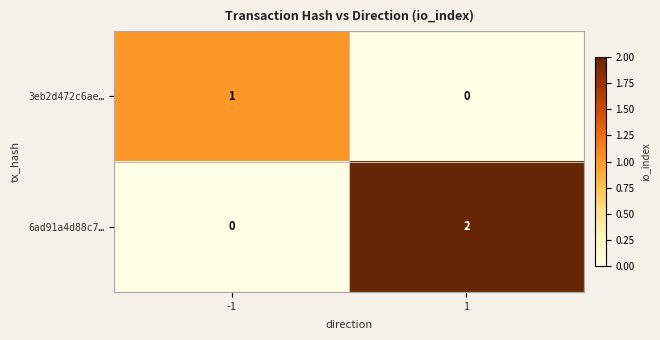

Reading right to left, transcribe all the data shown in this chart.

3eb2d472c6ae…: 0	1
6ad91a4d88c7…: 2	0